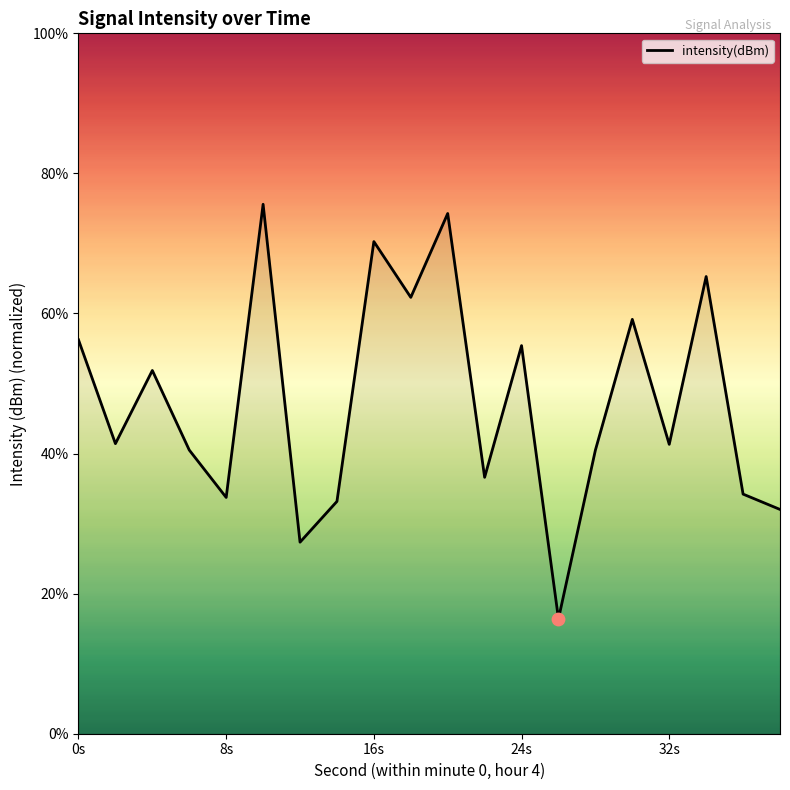

What is the smallest value displayed?

16.4